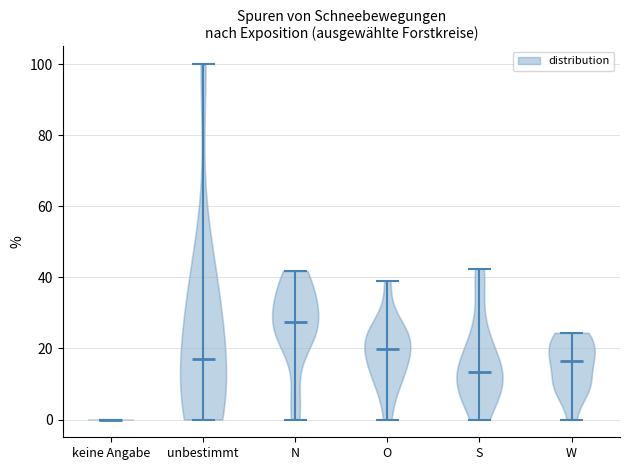

Reading left to right, read every violin against the y-axis: where its median line is, and the lowest and highest points it reaches. The values are not printed on the chart, so give them approximately, as read against the axis.

keine Angabe: median line 0, lowest point 0, highest point 0
unbestimmt: median line 16, lowest point 0, highest point 100
N: median line 28, lowest point 0, highest point 42
O: median line 20, lowest point 0, highest point 40
S: median line 14, lowest point 0, highest point 42
W: median line 16, lowest point 0, highest point 24